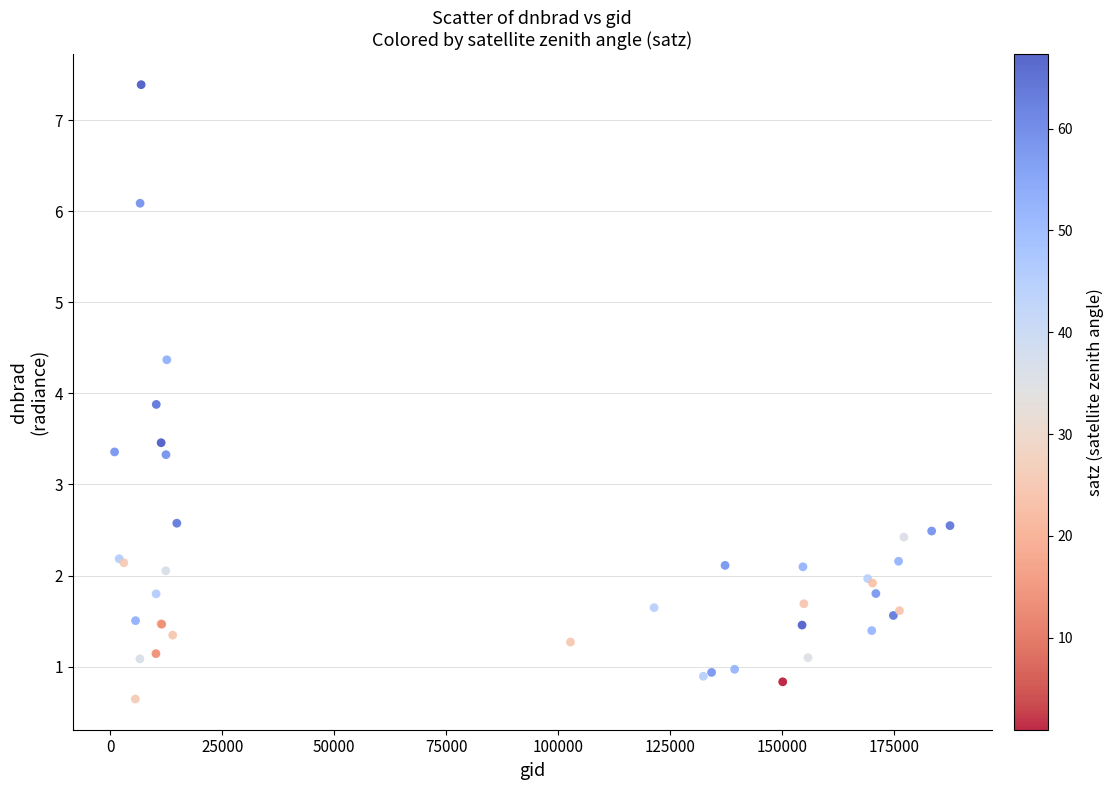

What Y value in the scatter plot is closest to 4?

3.9